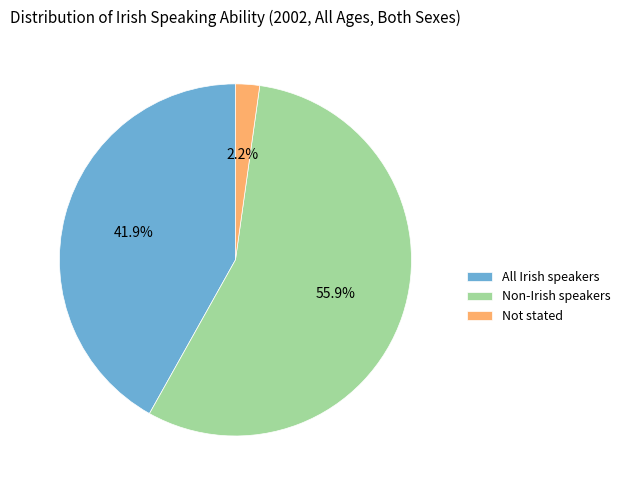

Is All Irish speakers the majority of the pie?

No